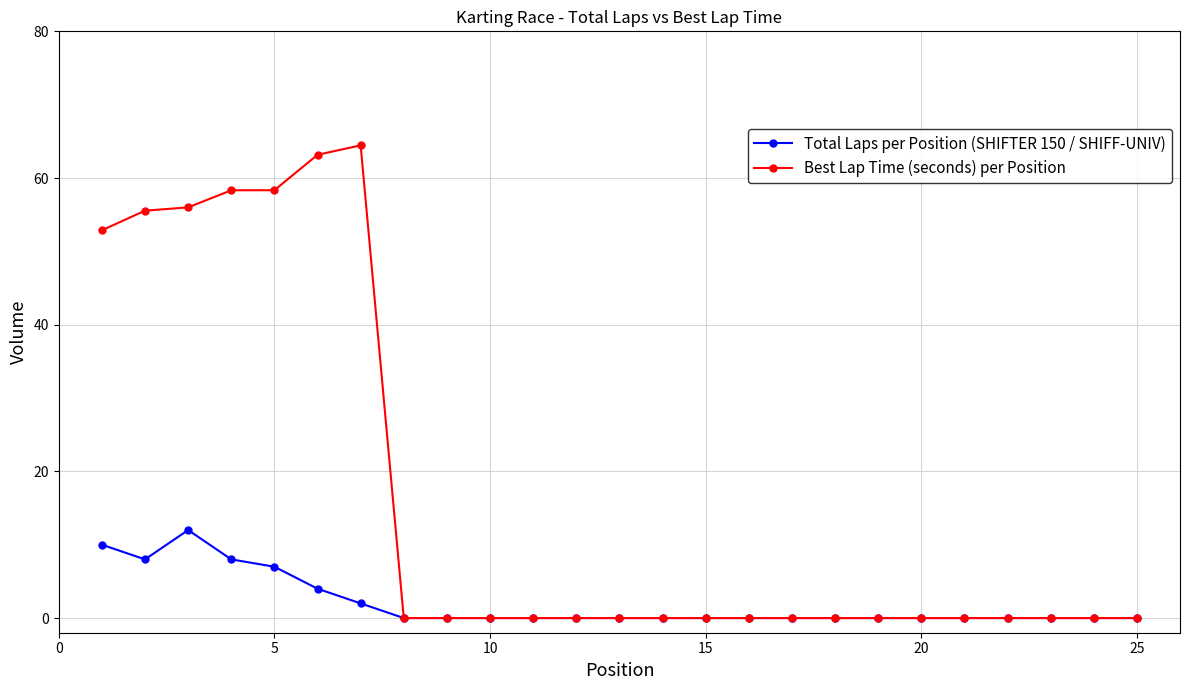

What is the value of the Total Laps per Position (SHIFTER 150 / SHIFF-UNIV) point at the 2nd from the left?

8.0